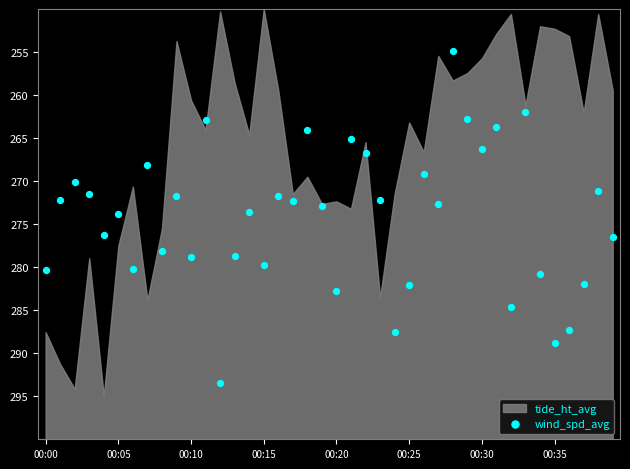

What is the range of Y values (max minus min)?

38.6